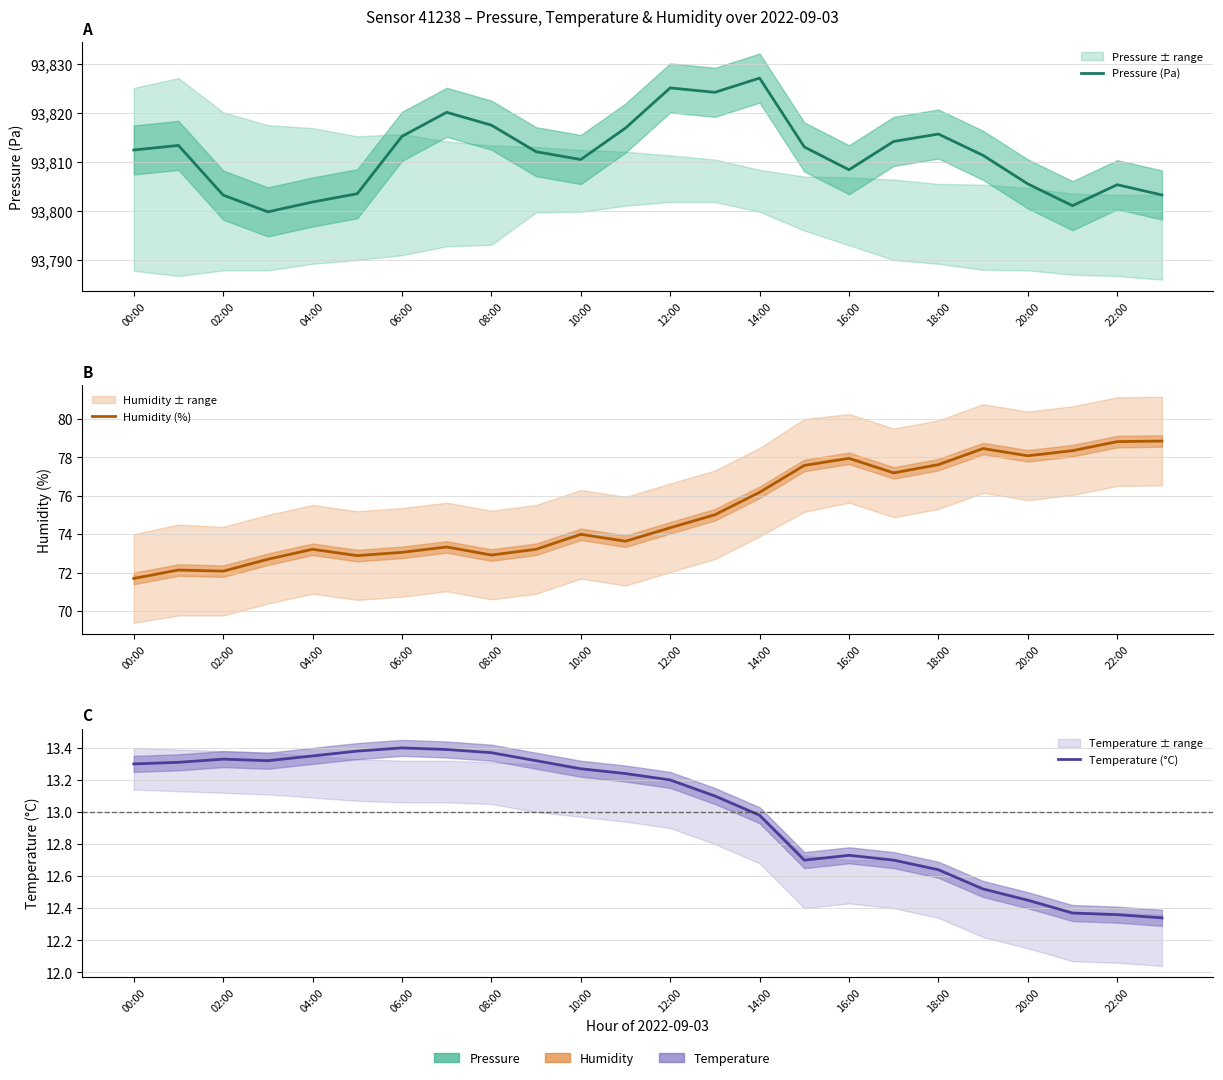

Which series has the largest total across all categories?

Pressure (Pa)